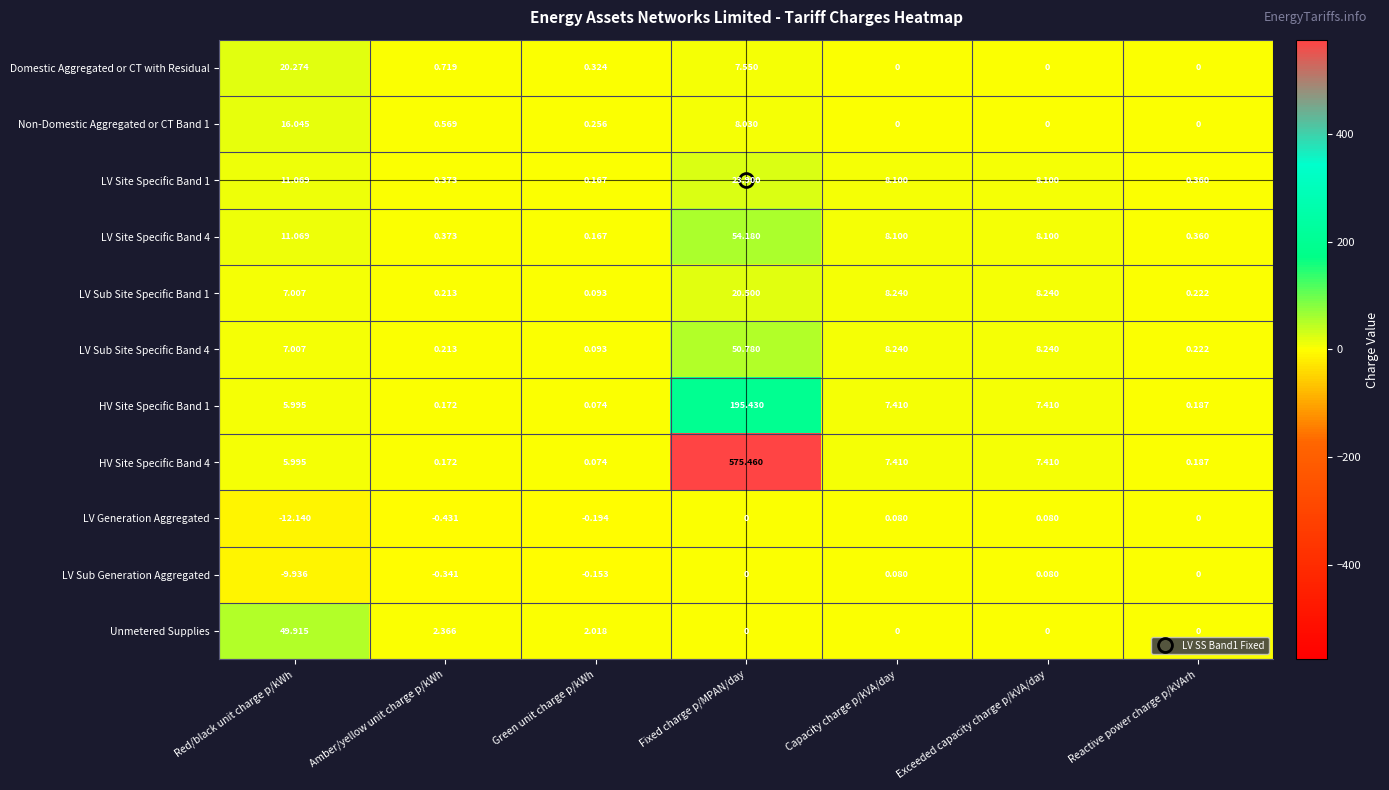

At which label does LV Sub Site Specific Band 4 reach its peak?

Fixed charge p/MPAN/day